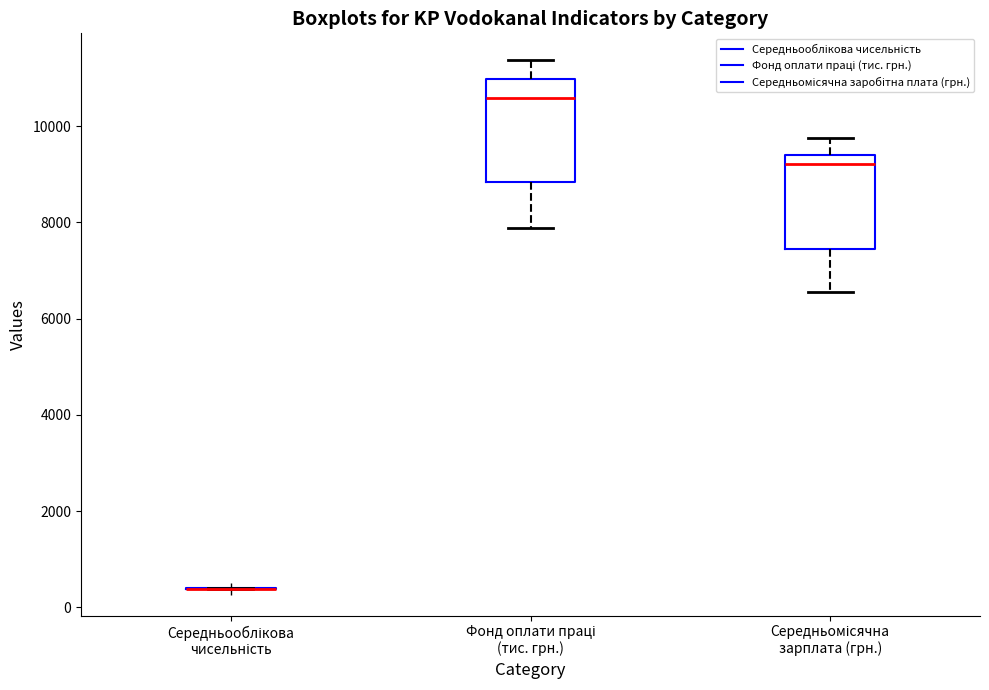

Reading left to right, read every box against the y-axis: the position of its median line, the range the box covers, and the ends of its whiskers. The values are not printed on the chart, so give them approximately, as read against the axis.

Середньооблікова чисельність: box collapsed to a line at 400, whiskers 400 to 400
Фонд оплати праці (тис. грн.): median 10600, box 8800 to 11000, whiskers 7800 to 11400
Середньомісячна зарплата (грн.): median 9200, box 7400 to 9400, whiskers 6600 to 9800